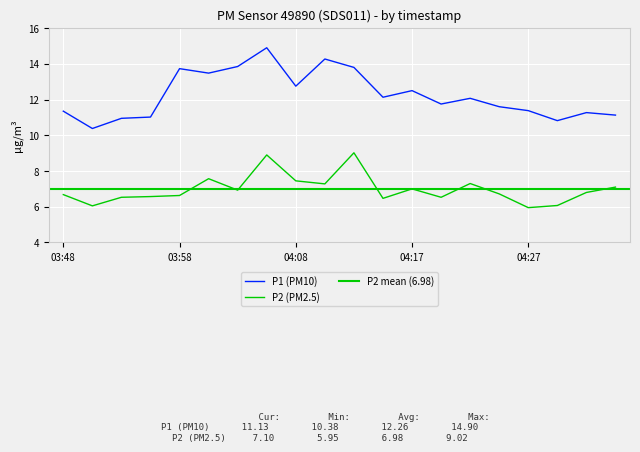

How many data points in P2 are above 6?

19